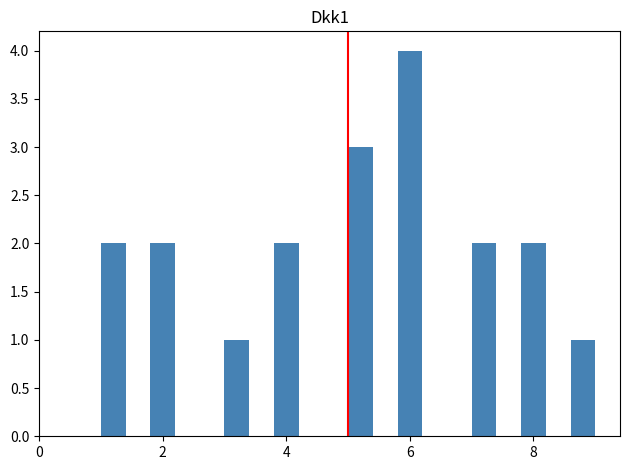

Around what value on the x-axis is the tallest bar? Give the approximate position of its centre, as read against the axis.

6.0